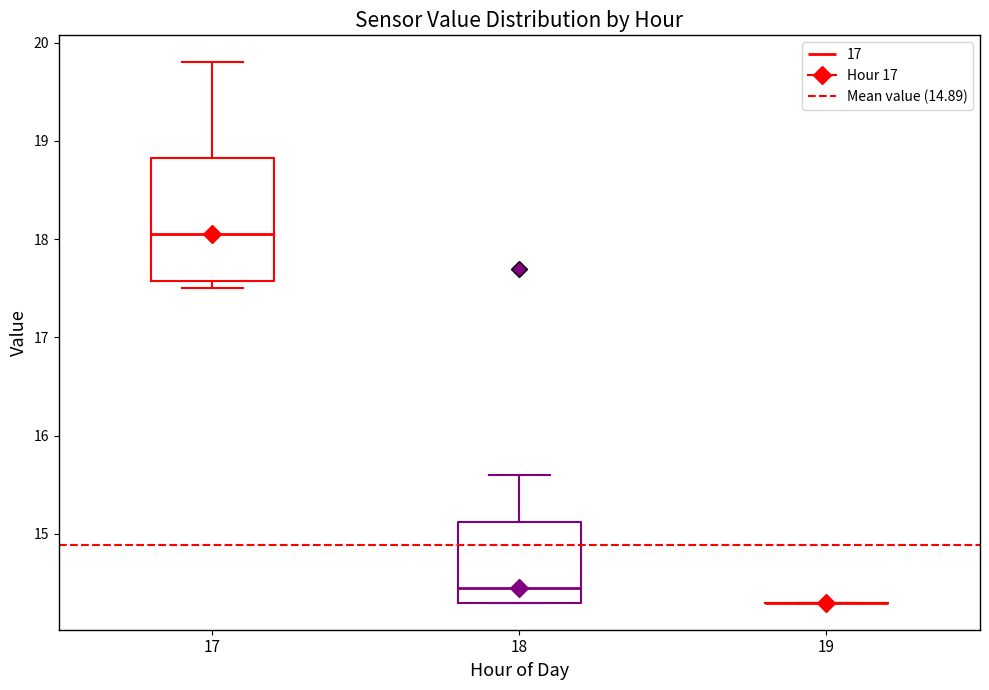

Which box is the tallest, from its lower edge to its upper edge?

17